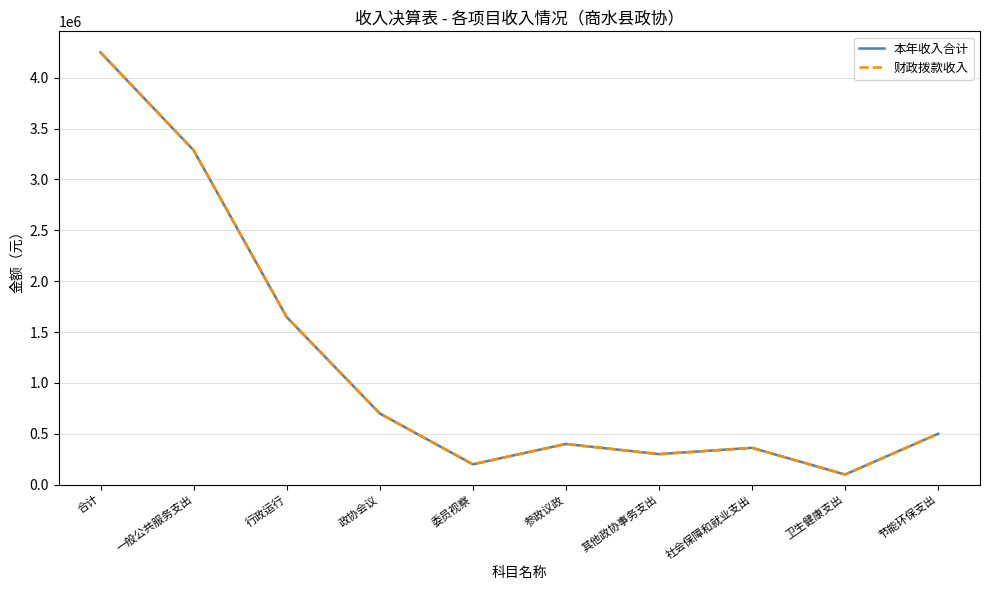

In 财政拨款收入, how many points are higher than both neighbors (excluding endpoints)?

2